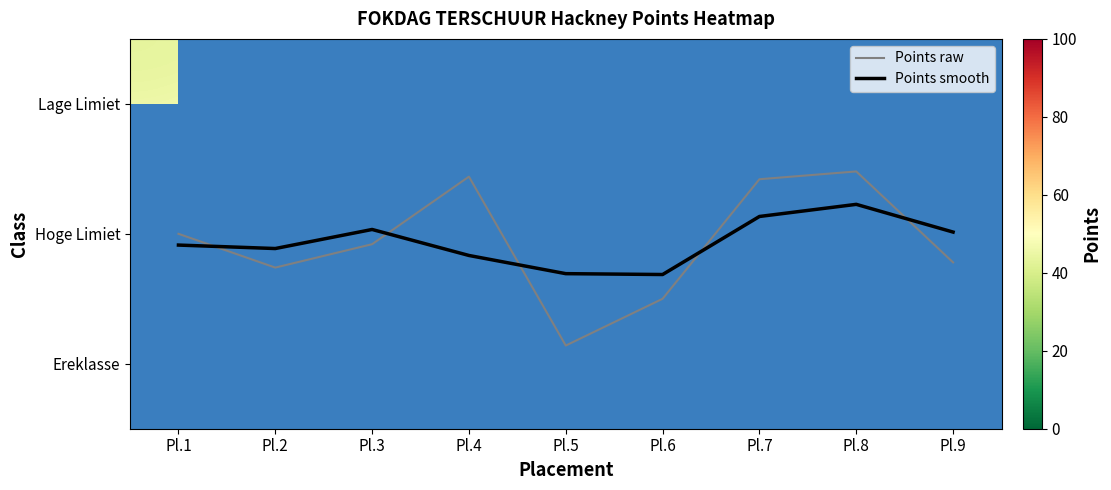

What is the smallest value displayed?

0.5